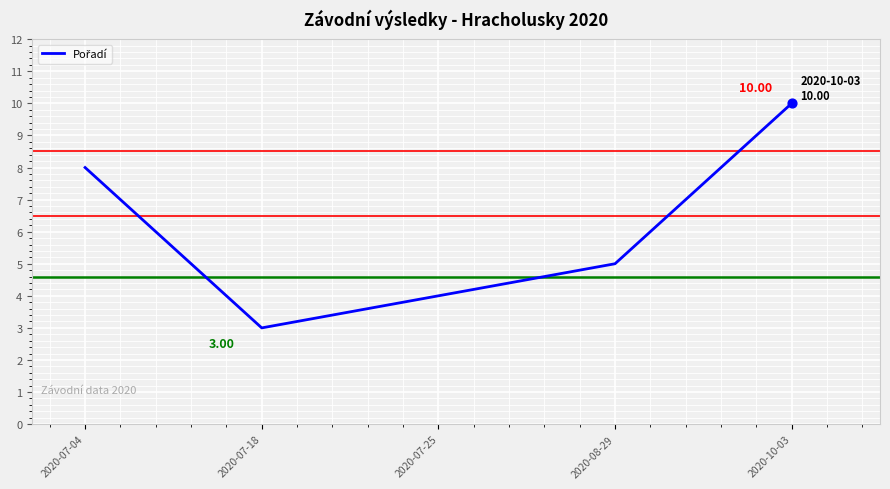

What is the change in value from 2020-08-29 to 2020-10-03?

+5